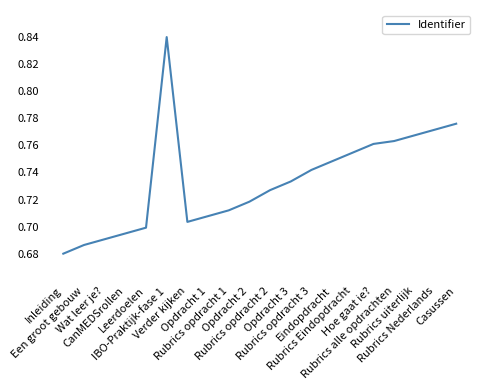

Is it true that the value at Opdracht 1 is 0.2?

False